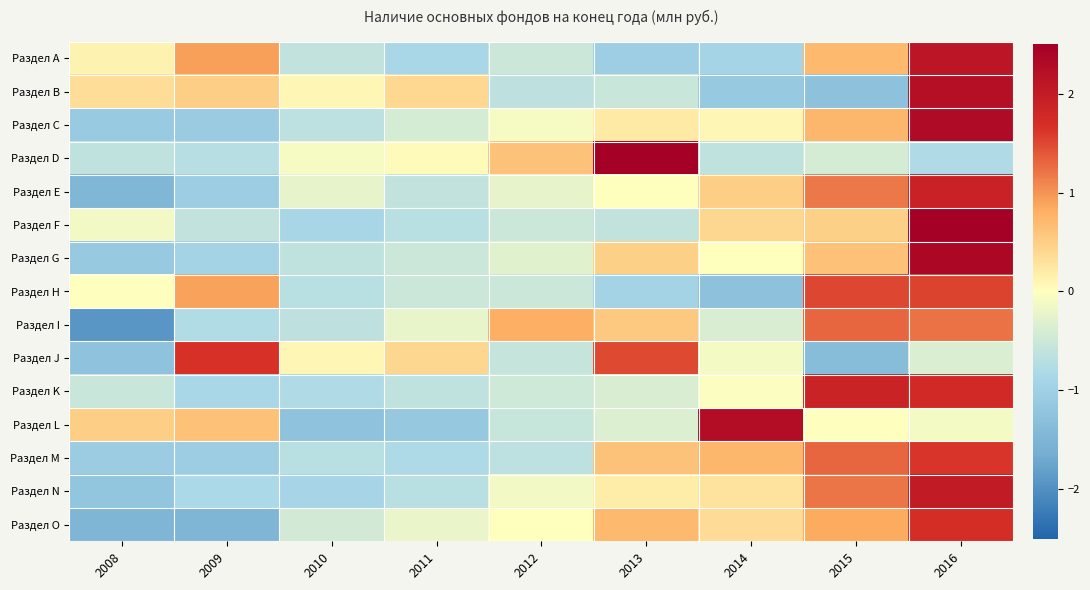

Reading left to right, extract all data points from this chart.

Раздел А: 2008=0.1	2009=0.9	2010=-0.6	2011=-0.8	2012=-0.5	2013=-1.0	2014=-0.9	2015=0.7	2016=2.1
Раздел В: 2008=0.3	2009=0.5	2010=0.1	2011=0.4	2012=-0.6	2013=-0.5	2014=-1.1	2015=-1.3	2016=2.2
Раздел С: 2008=-1.1	2009=-1.1	2010=-0.7	2011=-0.4	2012=-0.1	2013=0.2	2014=0.1	2015=0.7	2016=2.3
Раздел D: 2008=-0.6	2009=-0.7	2010=-0.1	2011=0.1	2012=0.6	2013=2.6	2014=-0.6	2015=-0.4	2016=-0.8
Раздел Е: 2008=-1.5	2009=-1.0	2010=-0.3	2011=-0.6	2012=-0.2	2013=0.0	2014=0.5	2015=1.2	2016=1.9
Раздел F: 2008=-0.1	2009=-0.6	2010=-0.9	2011=-0.7	2012=-0.5	2013=-0.6	2014=0.4	2015=0.5	2016=2.5
Раздел G: 2008=-1.1	2009=-0.9	2010=-0.6	2011=-0.5	2012=-0.3	2013=0.5	2014=0.0	2015=0.6	2016=2.4
Раздел Н: 2008=-0.0	2009=0.9	2010=-0.7	2011=-0.5	2012=-0.5	2013=-0.9	2014=-1.3	2015=1.5	2016=1.5
Раздел I: 2008=-1.9	2009=-0.7	2010=-0.6	2011=-0.2	2012=0.8	2013=0.6	2014=-0.4	2015=1.3	2016=1.2
Раздел J: 2008=-1.2	2009=1.6	2010=0.1	2011=0.4	2012=-0.6	2013=1.5	2014=-0.1	2015=-1.4	2016=-0.4
Раздел K: 2008=-0.5	2009=-0.8	2010=-0.8	2011=-0.6	2012=-0.5	2013=-0.4	2014=-0.0	2015=1.9	2016=1.8
Раздел L: 2008=0.5	2009=0.6	2010=-1.2	2011=-1.1	2012=-0.5	2013=-0.3	2014=2.3	2015=-0.0	2016=-0.1
Раздел M: 2008=-1.1	2009=-1.0	2010=-0.7	2011=-0.8	2012=-0.6	2013=0.6	2014=0.7	2015=1.3	2016=1.6
Раздел N: 2008=-1.2	2009=-0.8	2010=-0.9	2011=-0.7	2012=-0.1	2013=0.2	2014=0.3	2015=1.2	2016=2.0
Раздел O: 2008=-1.5	2009=-1.5	2010=-0.4	2011=-0.2	2012=0.0	2013=0.7	2014=0.4	2015=0.9	2016=1.7